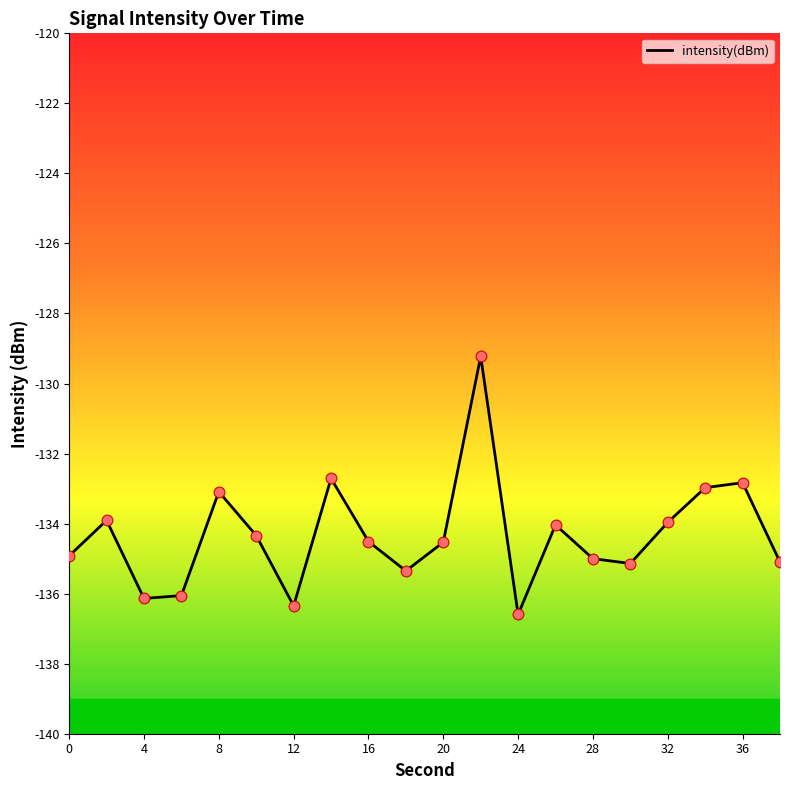

What is the minimum value shown in the chart?

-136.6